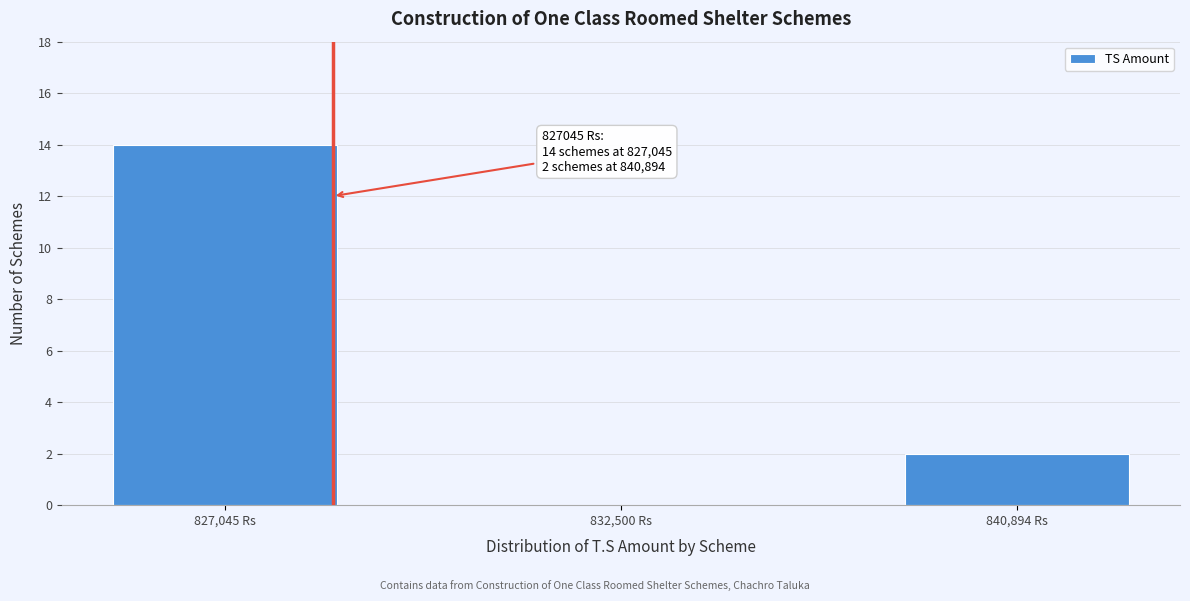

Reading left to right, what are all the values shown in this chart?

827,045 Rs=14	832,500 Rs=0	840,894 Rs=2